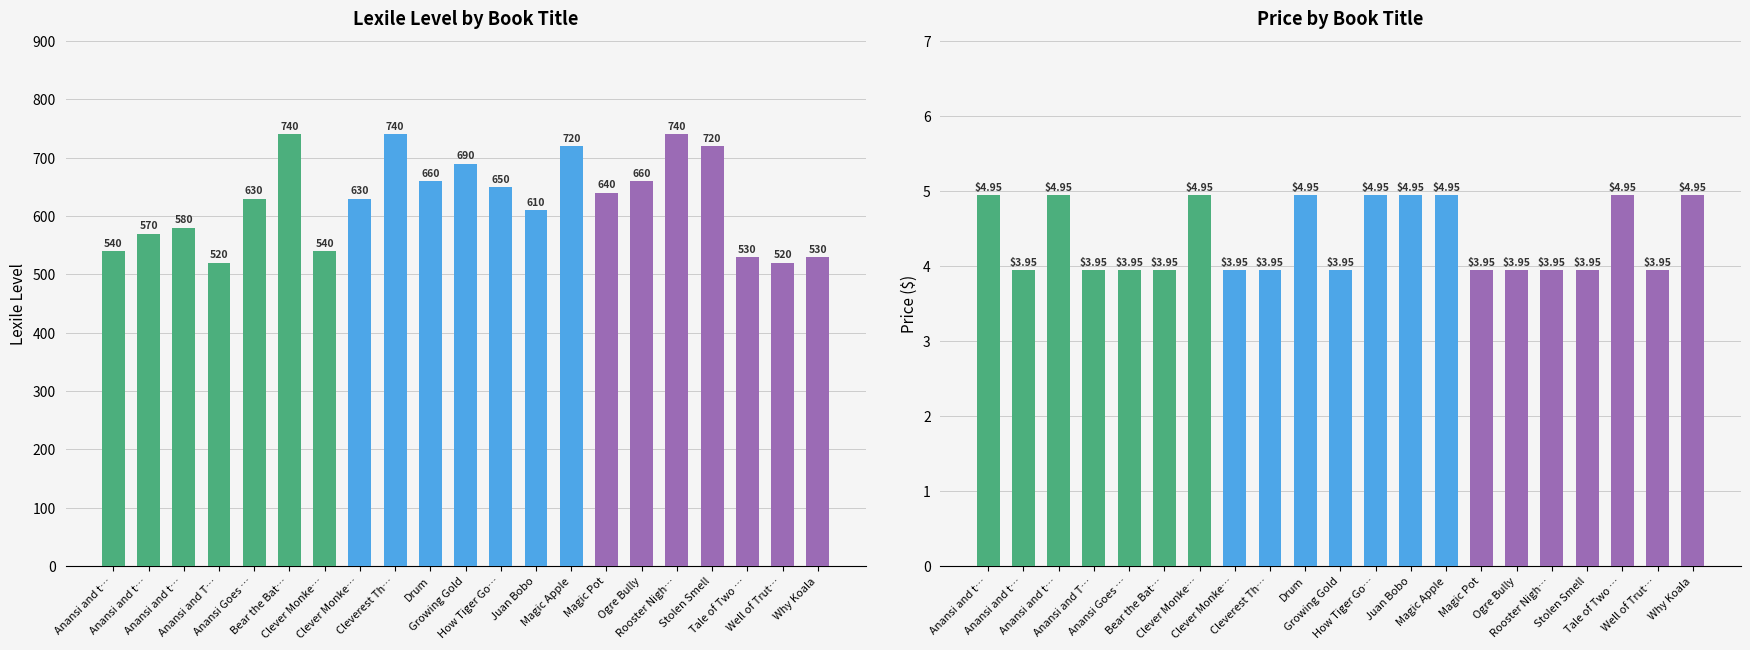

Which series changed the most between Anansi and t… and Magic Apple?

Lexile Level